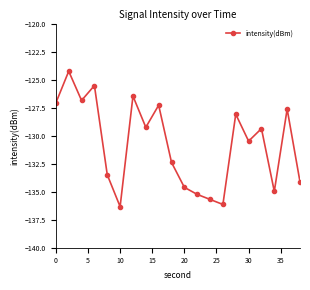

What is the average value?

-130.8